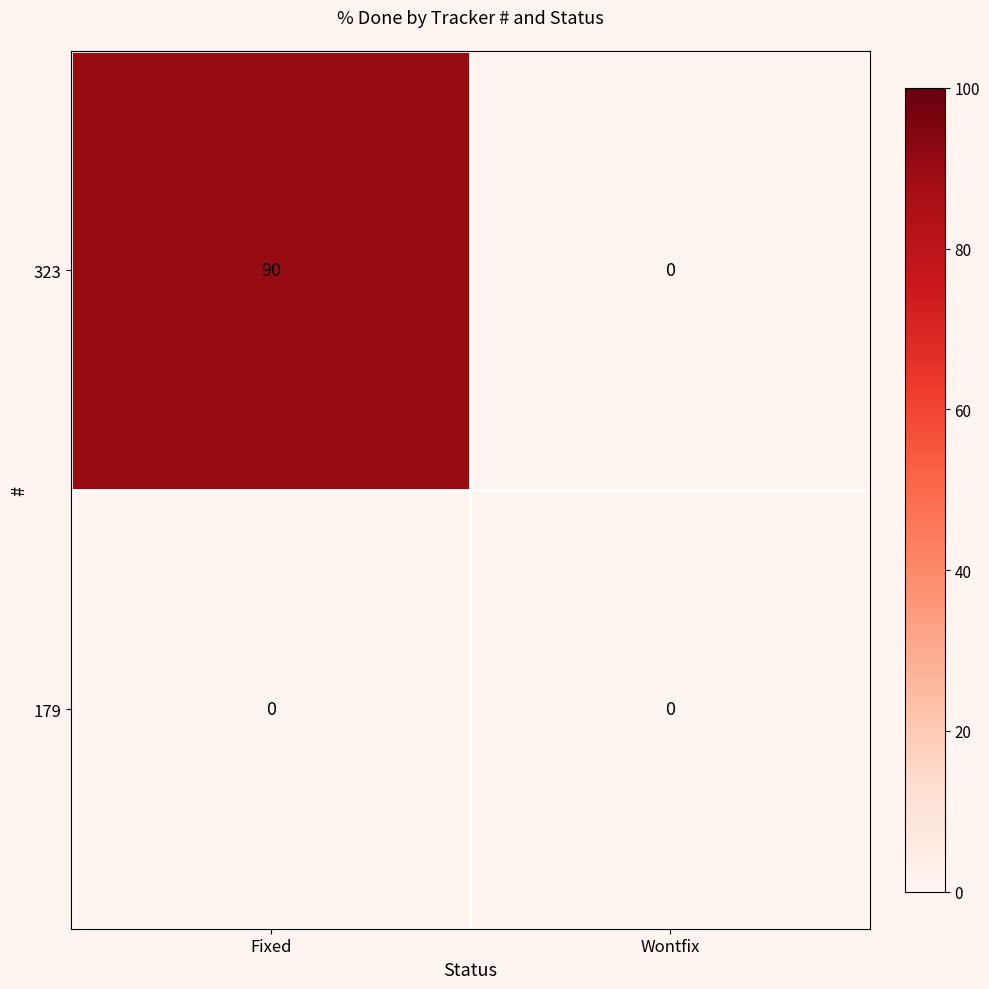

Reading right to left, what are all the values shown in this chart?

323: Wontfix=0	Fixed=90
179: Wontfix=0	Fixed=0